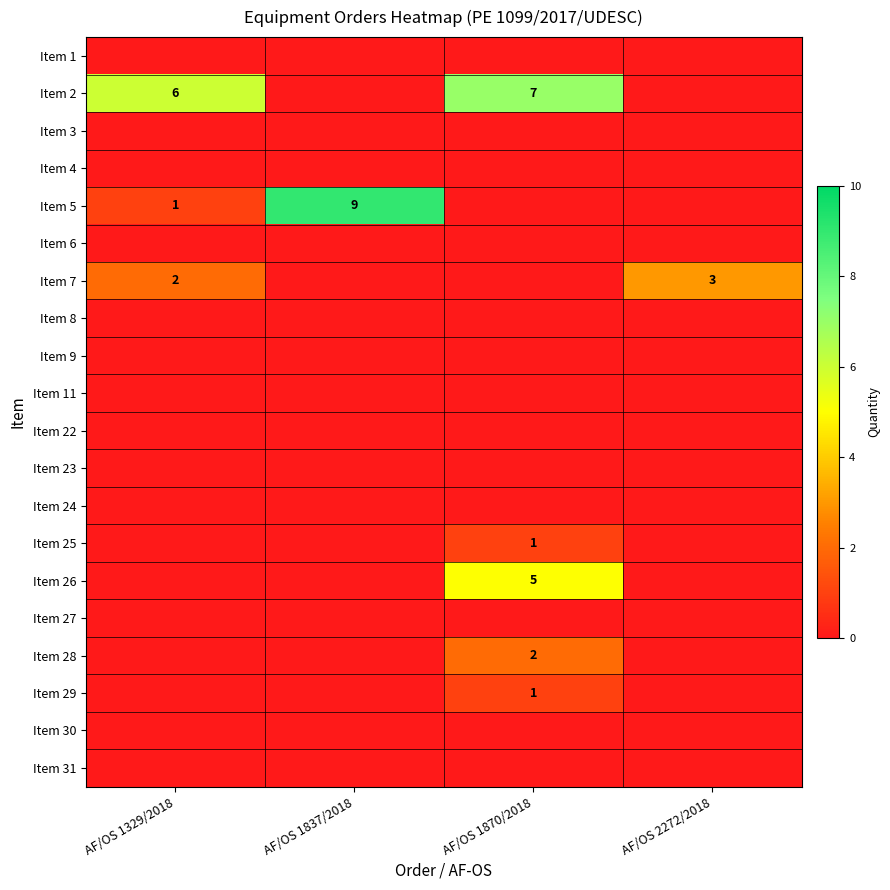

Count the number of categories in the chart.

4